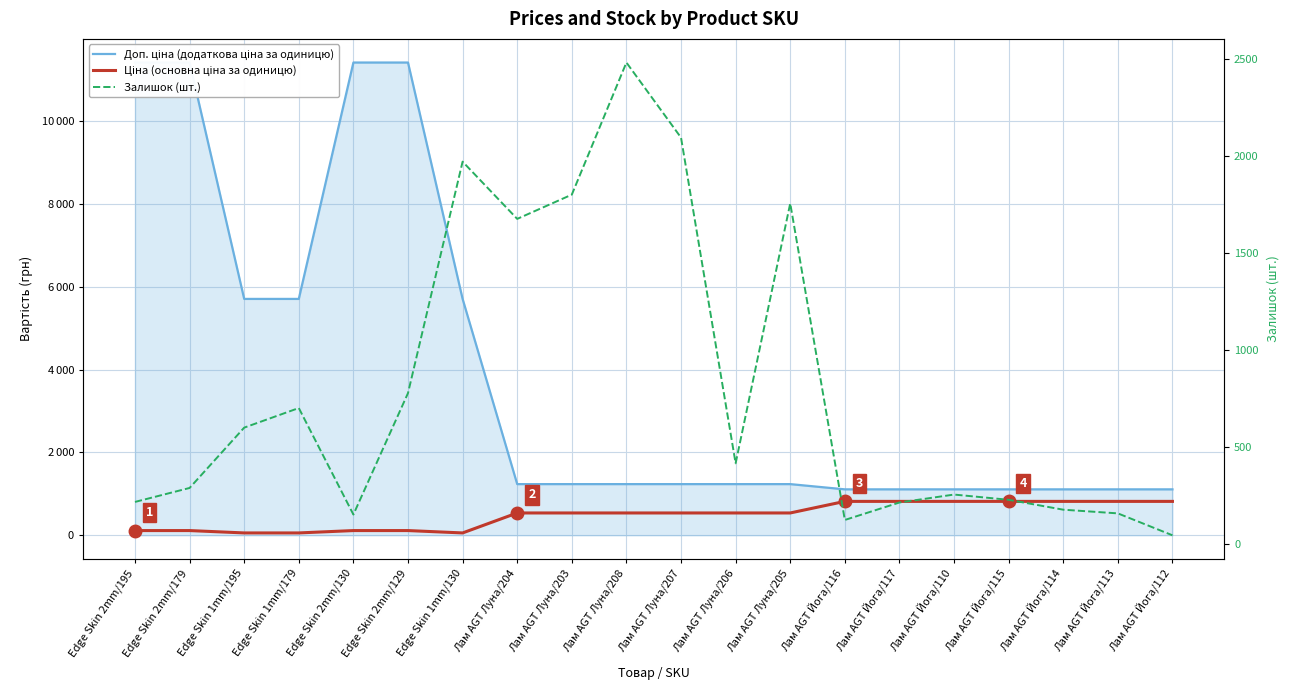

Rank the categories by Залишок (шт.) value from lowest to highest.

Лам AGT Йога/112, Лам AGT Йога/116, Edge Skin 2mm/130, Лам AGT Йога/113, Лам AGT Йога/114, Лам AGT Йога/117, Edge Skin 2mm/195, Лам AGT Йога/115, Лам AGT Йога/110, Edge Skin 2mm/179, Лам AGT Луна/206, Edge Skin 1mm/195, Edge Skin 1mm/179, Edge Skin 2mm/129, Лам AGT Луна/204, Лам AGT Луна/205, Лам AGT Луна/203, Edge Skin 1mm/130, Лам AGT Луна/207, Лам AGT Луна/208